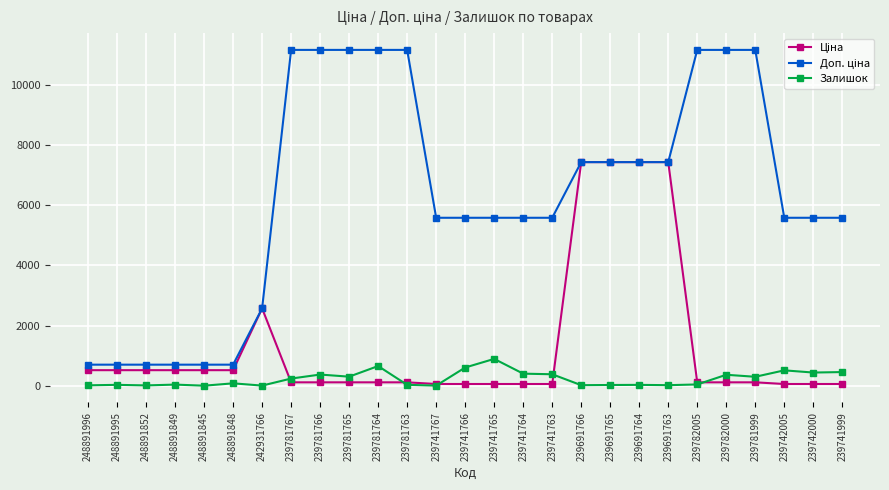

True or false: Залишок has more than 0 points higher than both neighbors.

True